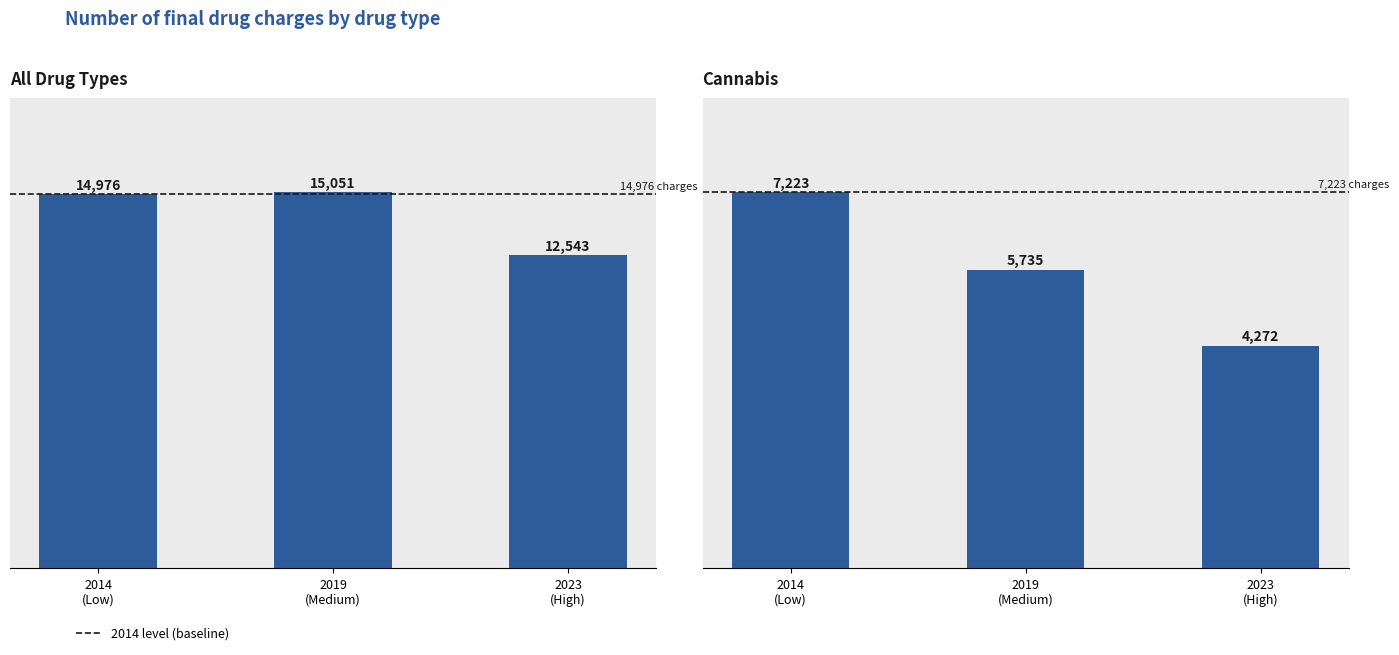

How many distinct data groups are displayed?

2